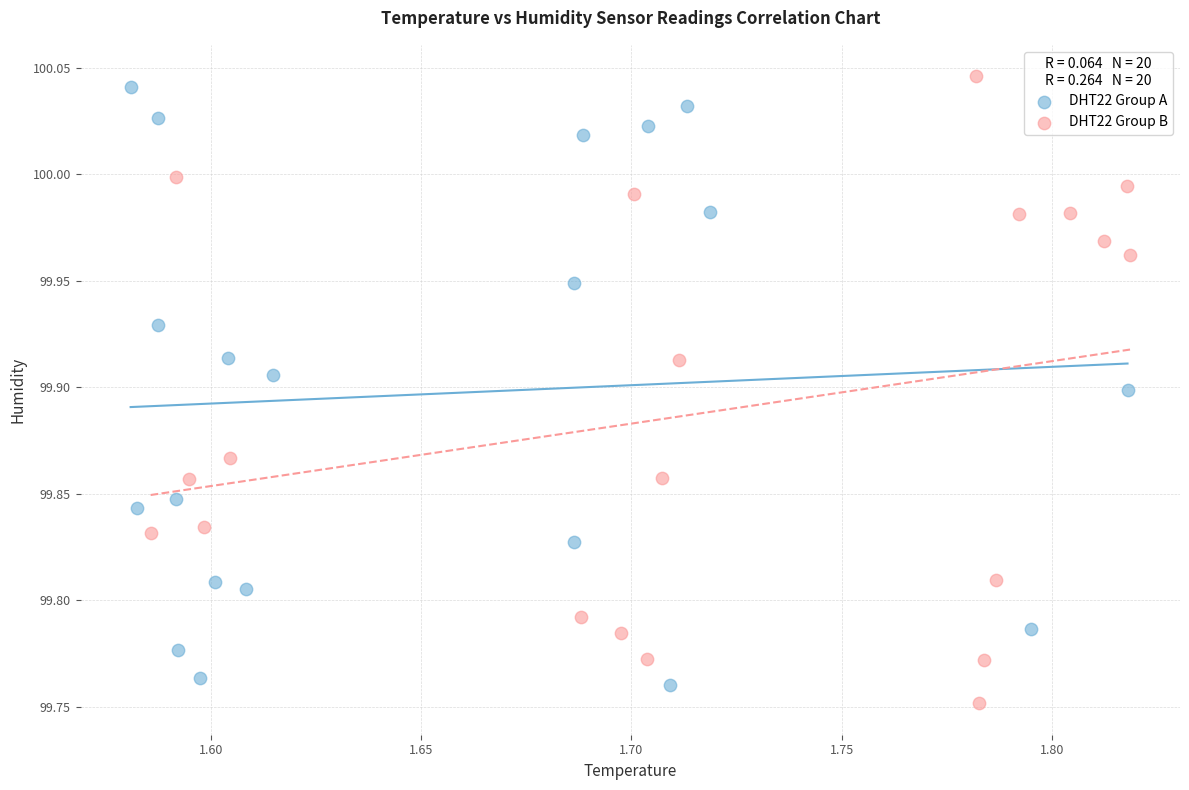

Which series has the largest Y range (max minus min)?

DHT22 Group B